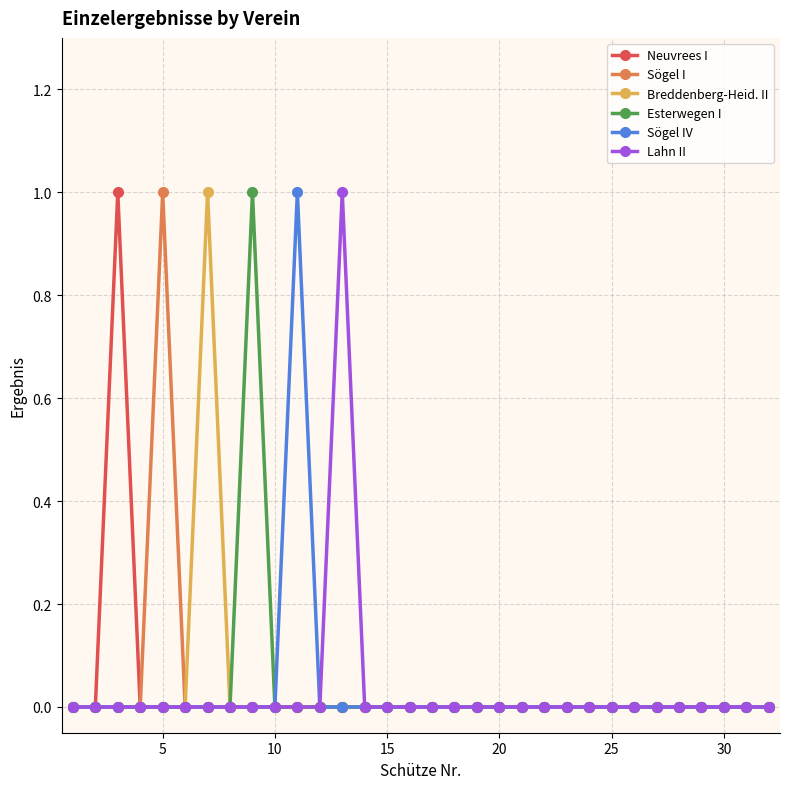

True or false: Esterwegen I has more than 0 interior local peaks.

True